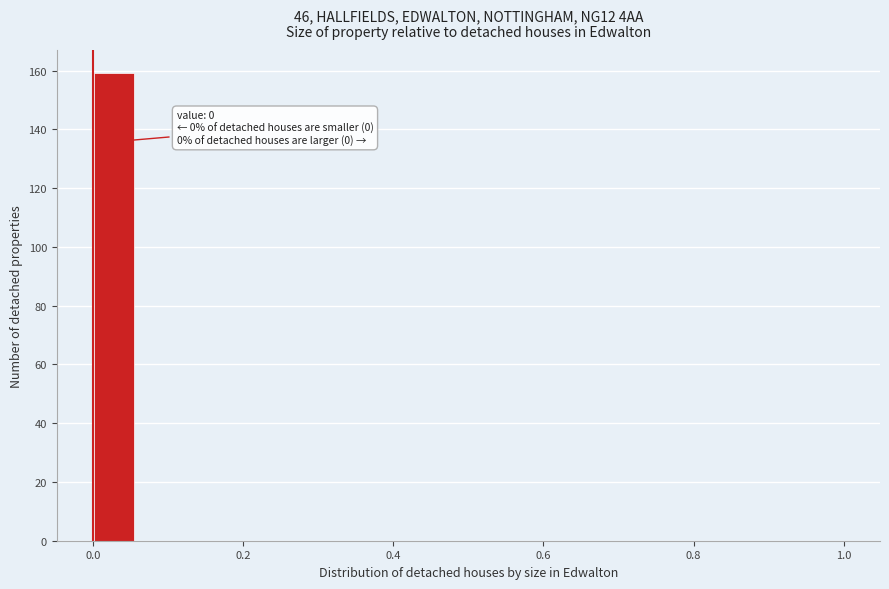

Read against the x-axis, roughly where is the centre of the tallest bar?

0.02